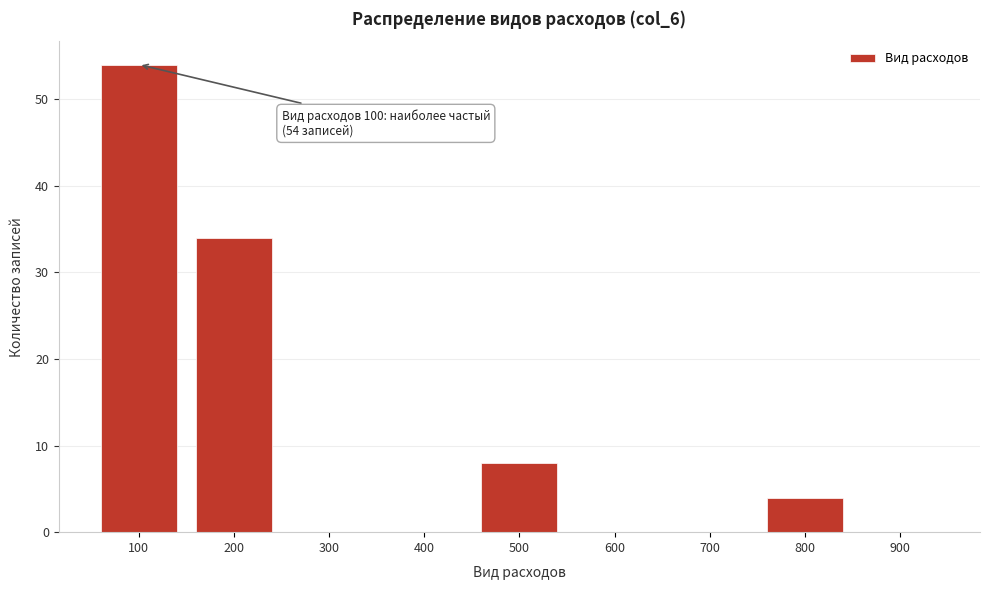

Reading right to left, what are all the values shown in this chart?

900=0	800=4	700=0	600=0	500=8	400=0	300=0	200=34	100=54